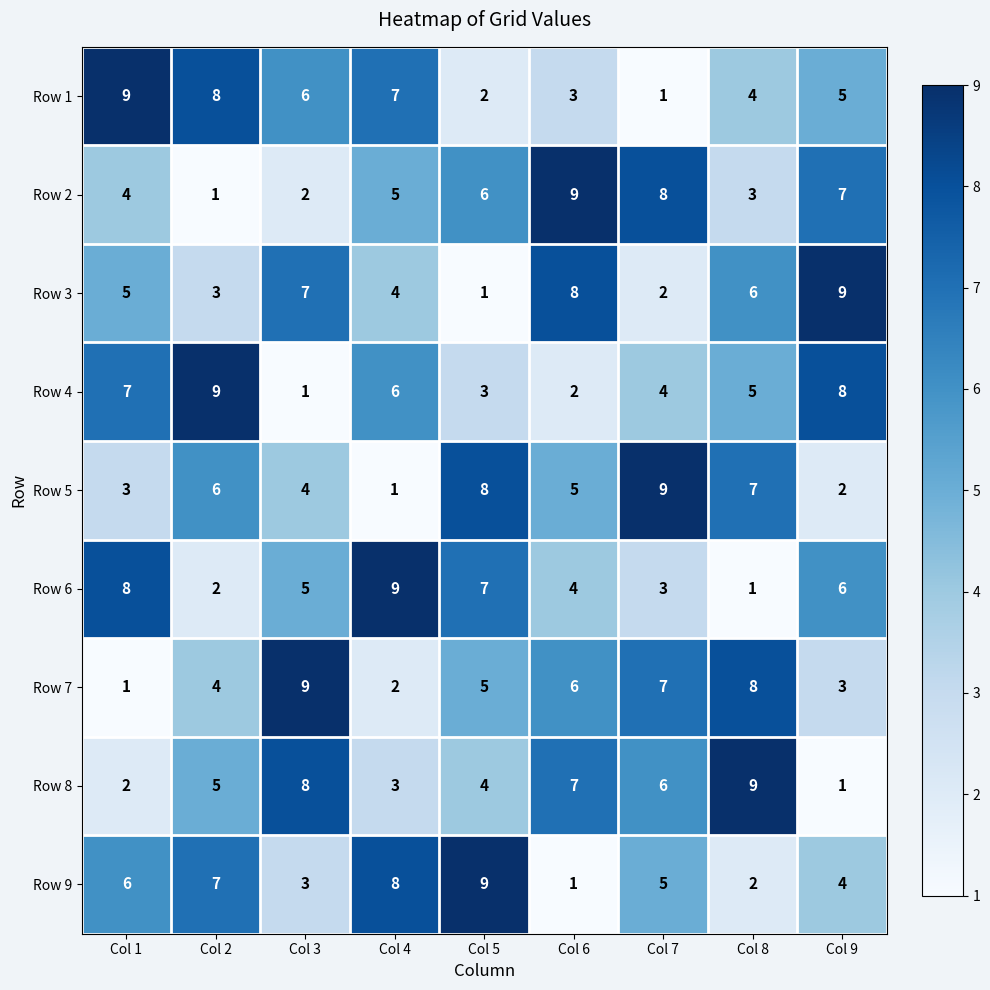

Which category has the highest value in the Row 5 series?

Col 7